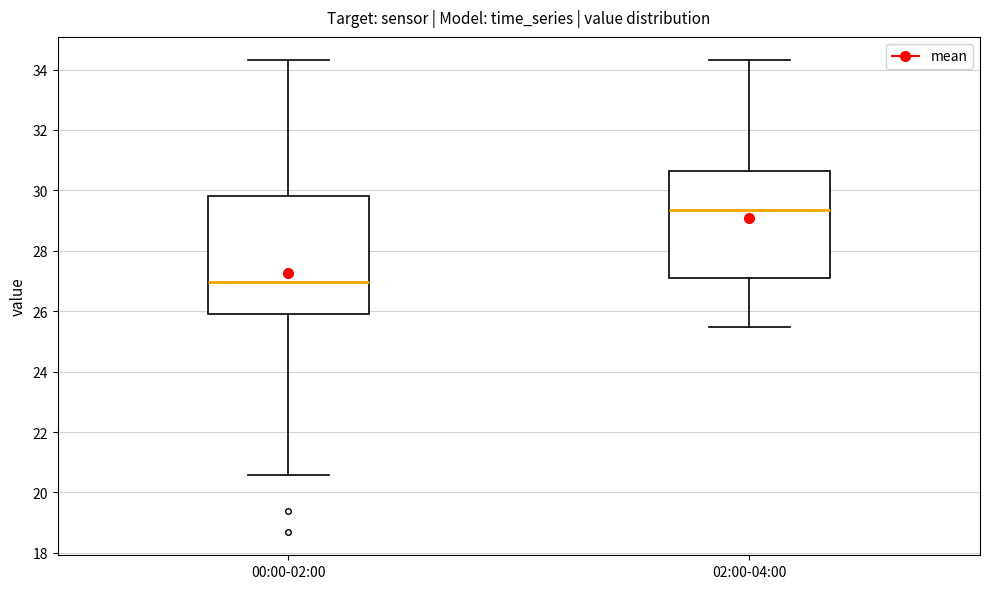

Comparing the boxes themselves (not the whiskers), which one is the tallest?

00:00-02:00